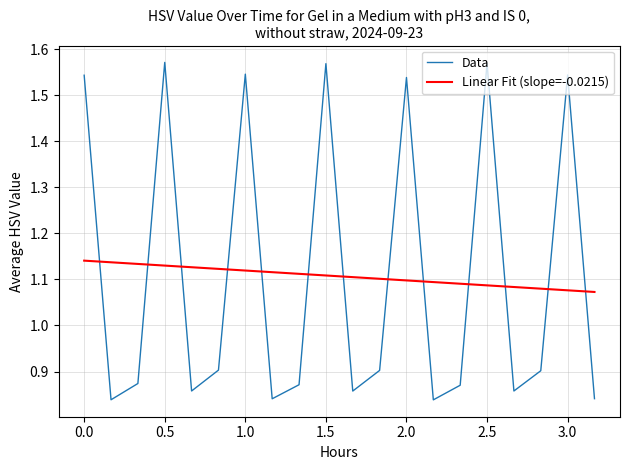

What is the difference between the maximum and minimum values in the Linear Fit (slope=-0.0215) series?

0.1